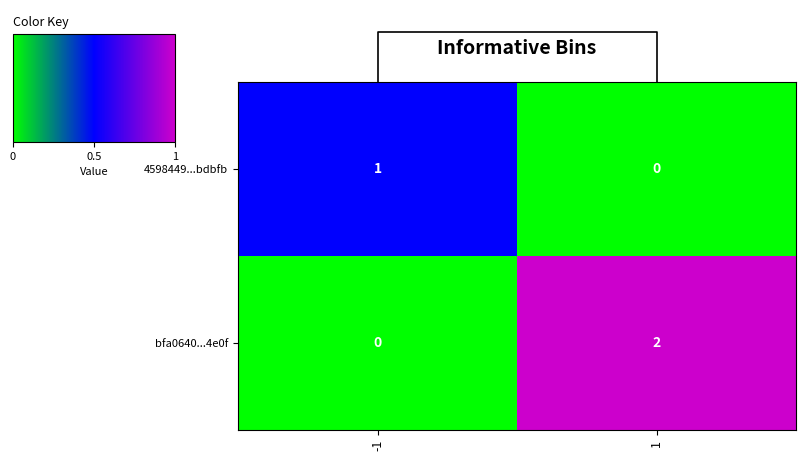

Rank the categories by 4598449...bdbfb value from highest to lowest.

-1, 1